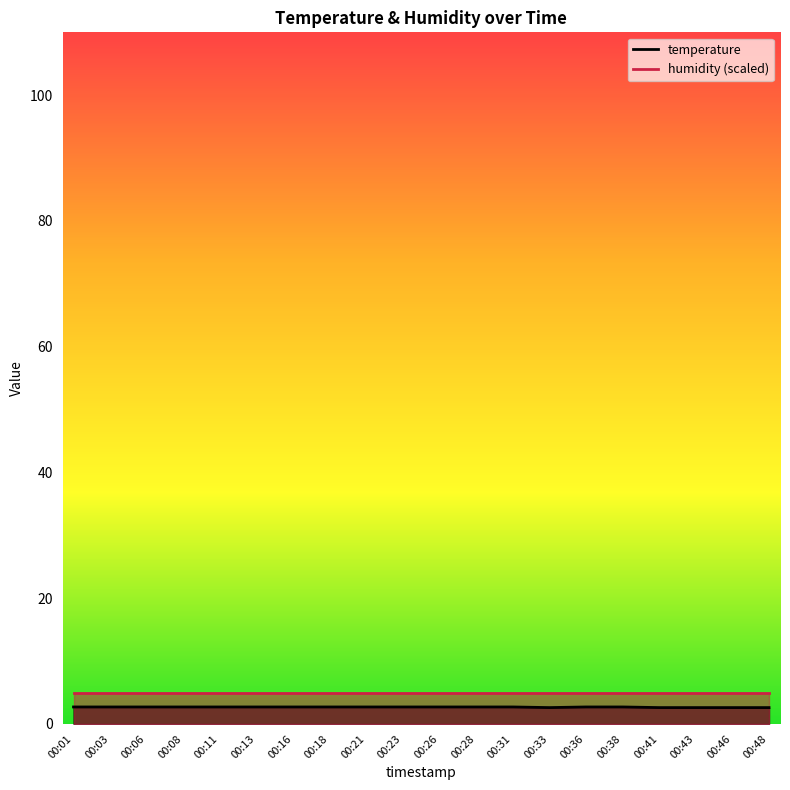

What is the sum of all values?

53.5